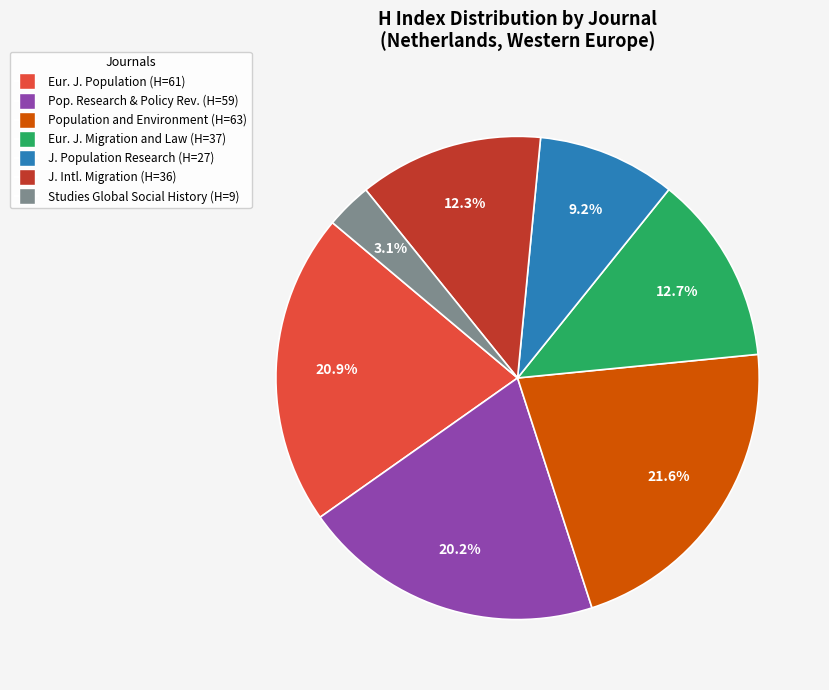

To the nearest percent, what is the difference between the largest and smallest slice percentages?

18%